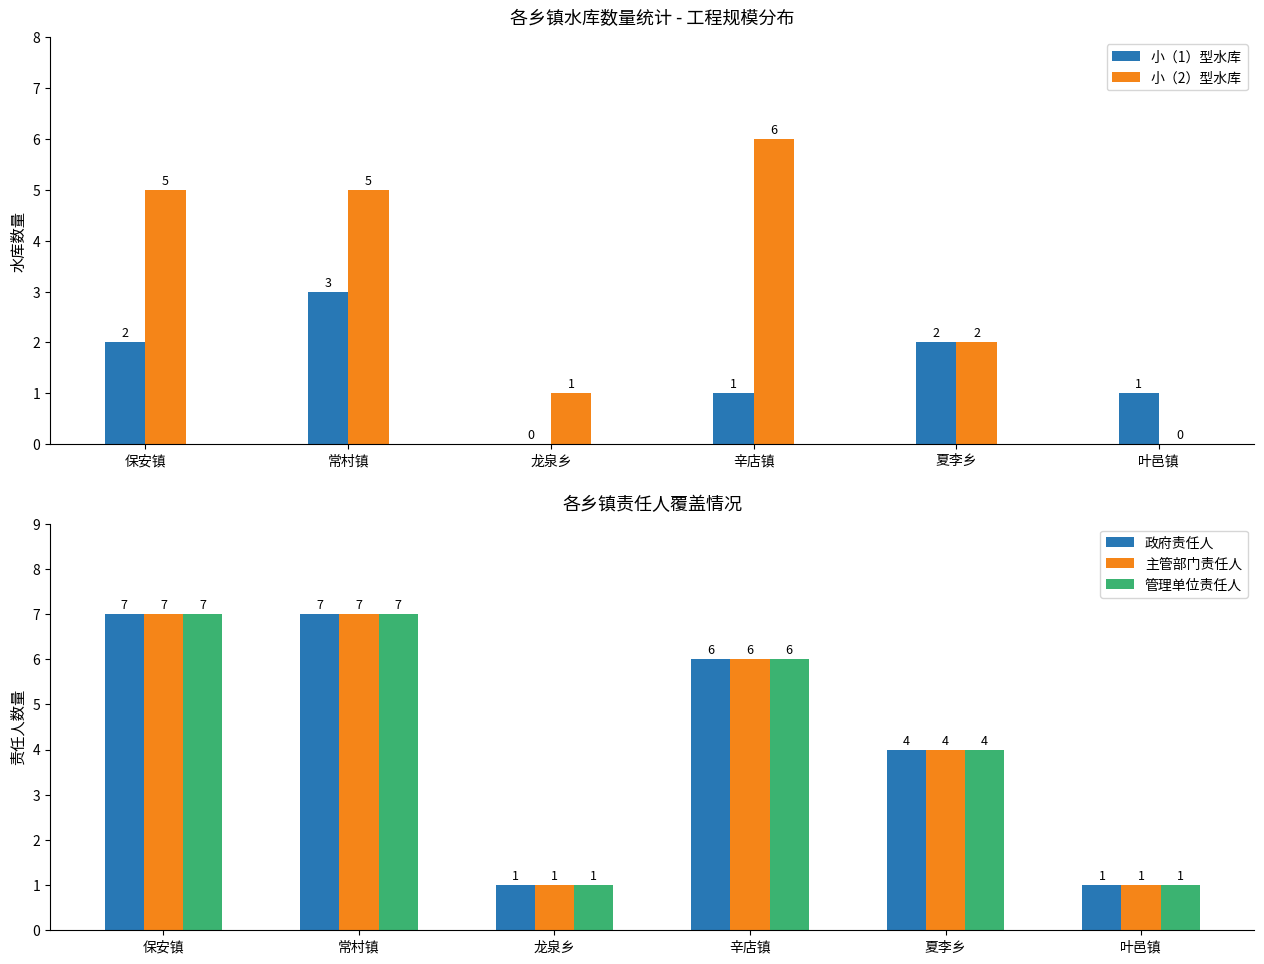

What is the highest value of the 政府责任人 series?

7